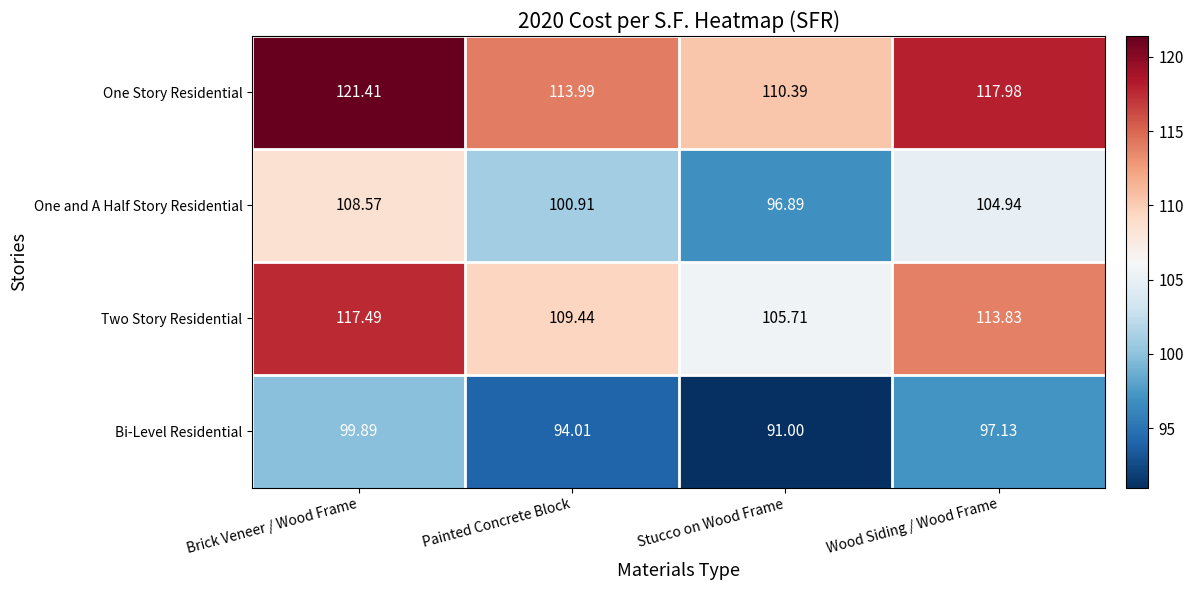

Which series has the widest spread of values?

Two Story Residential